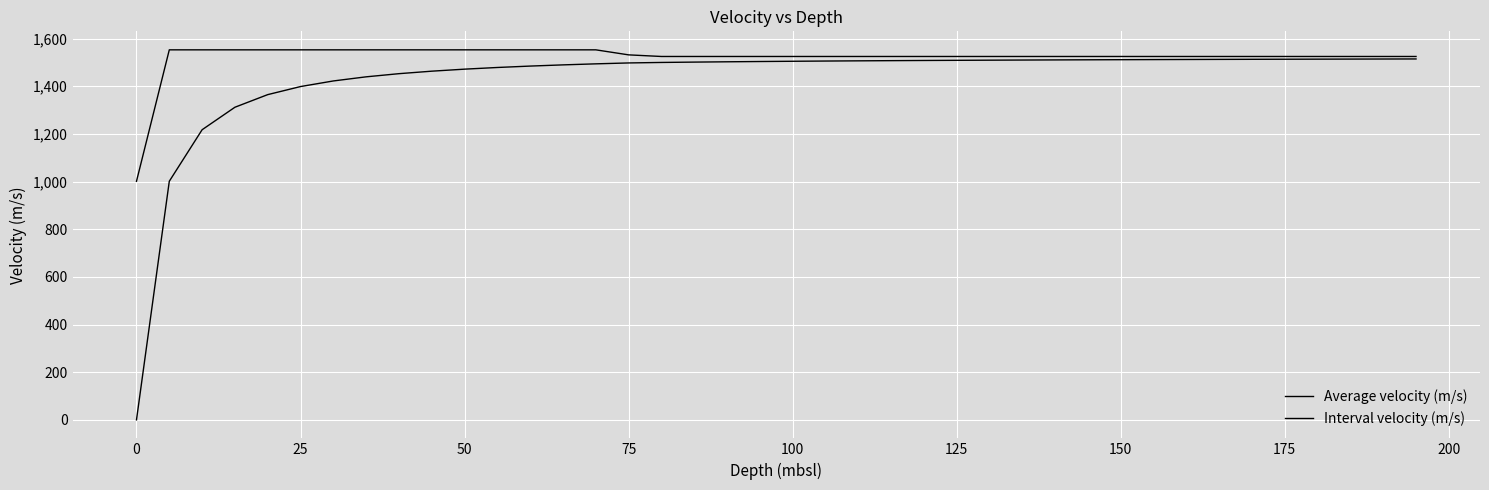

True or false: Interval velocity (m/s) and Average velocity (m/s) cross at least once.

False